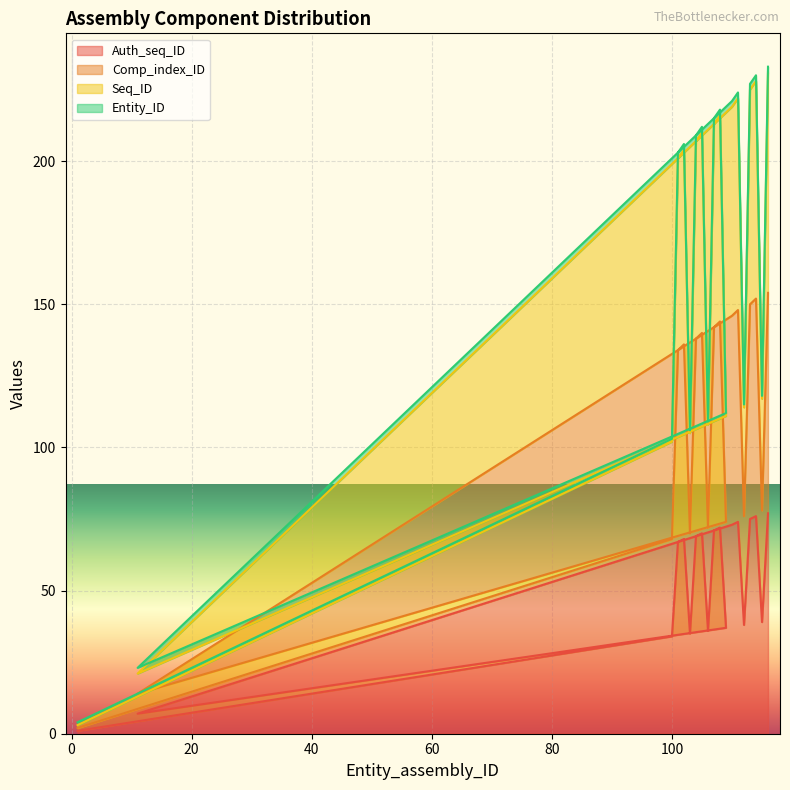

Which series has the largest range (max minus min)?

Seq_ID